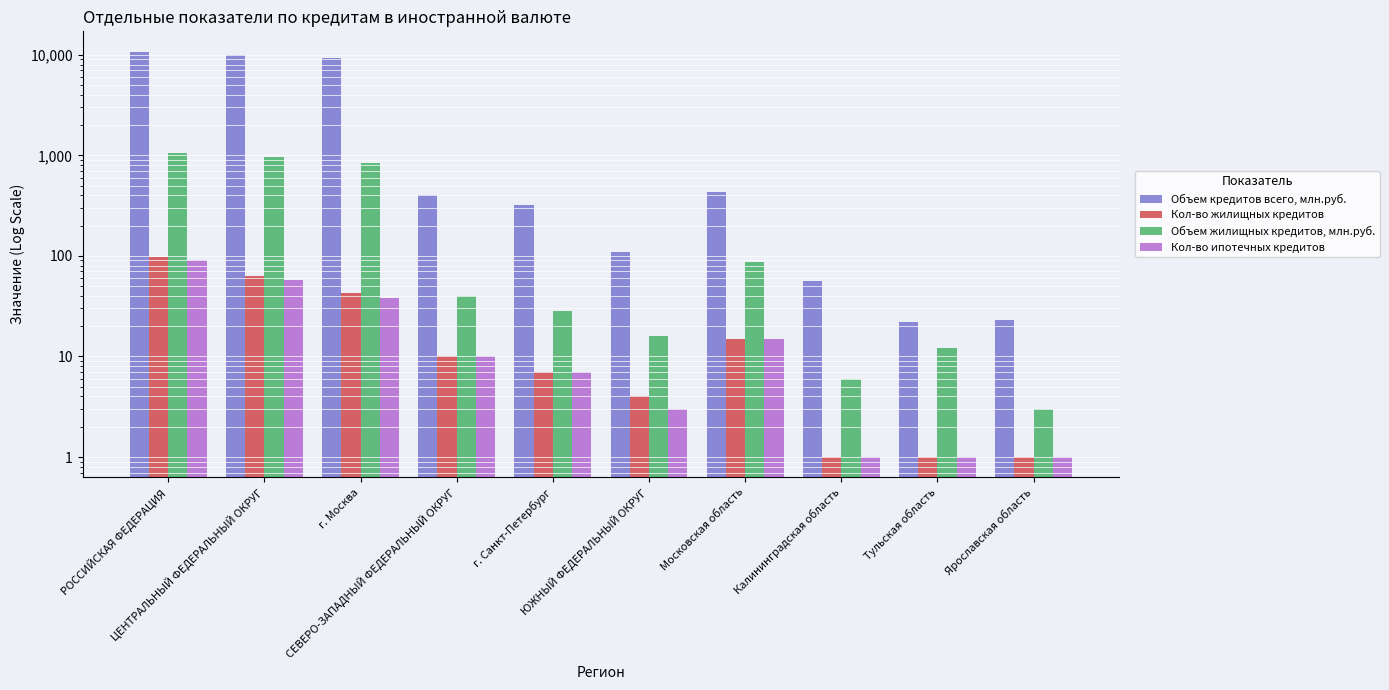

Which has a higher value, Московская область or г. Санкт-Петербург?

Московская область